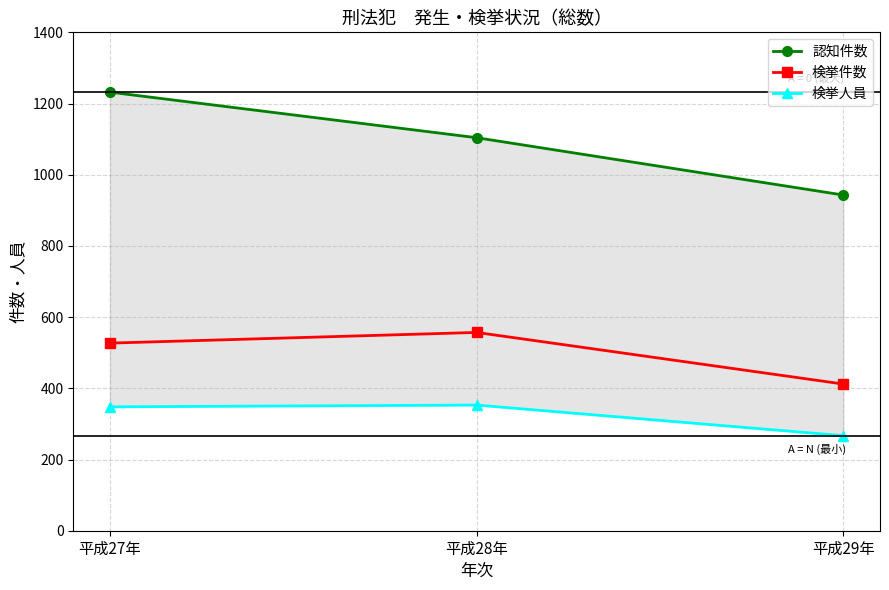

List the labels in order of 検挙人員 value, largest first.

平成28年, 平成27年, 平成29年